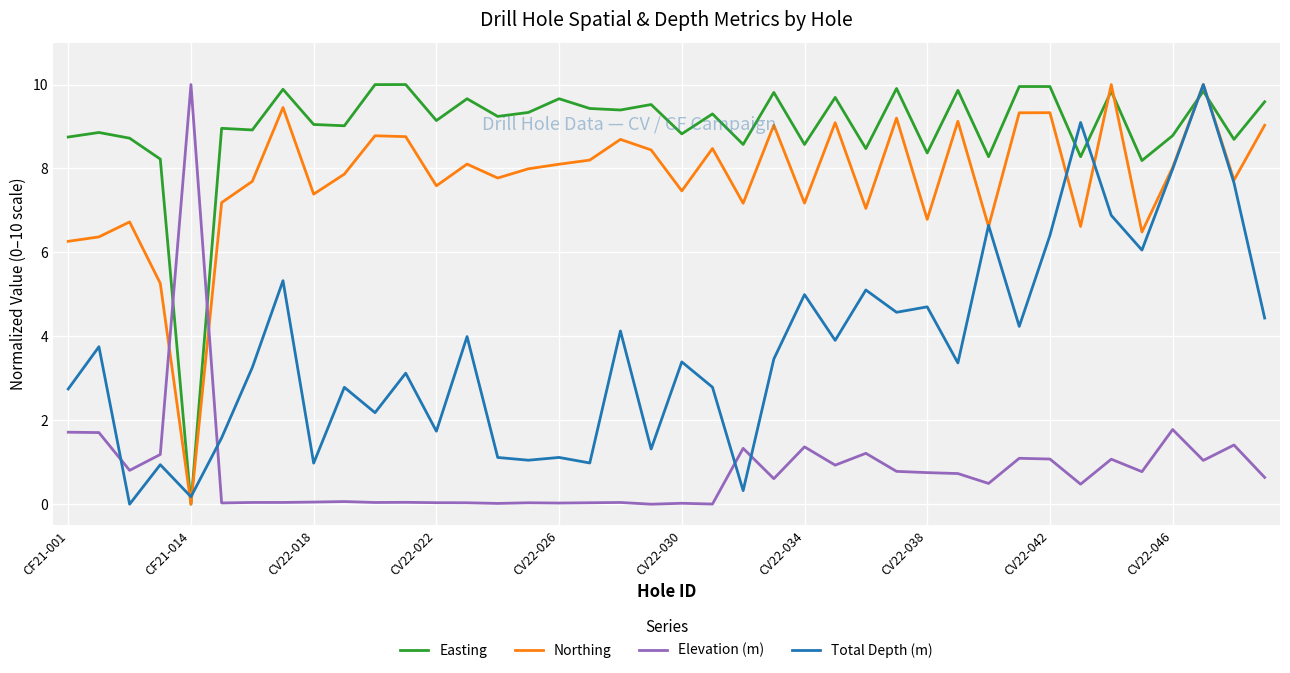

In Total Depth (m), how many points are higher than both neighbors (excluding endpoints)?

15